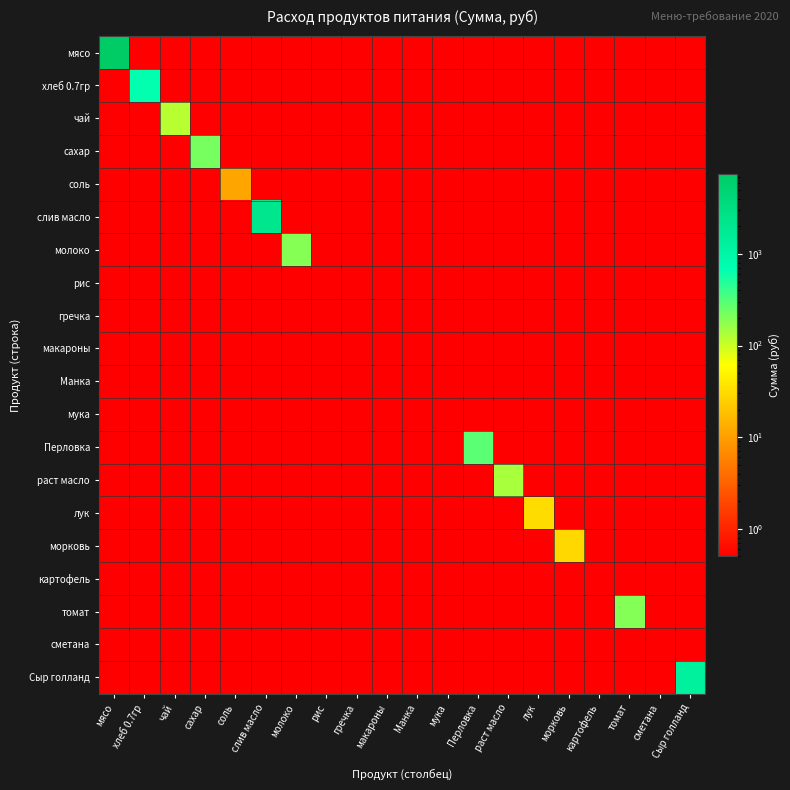

Between соль and морковь, which series saw the biggest shift?

морковь